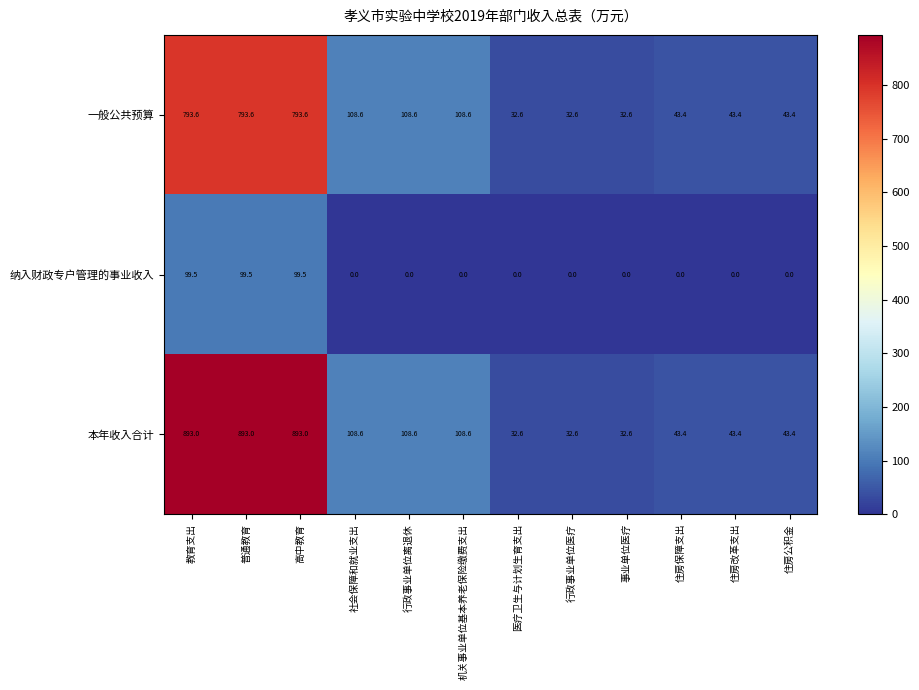

At how many categories does at least one series exceed 362?

3